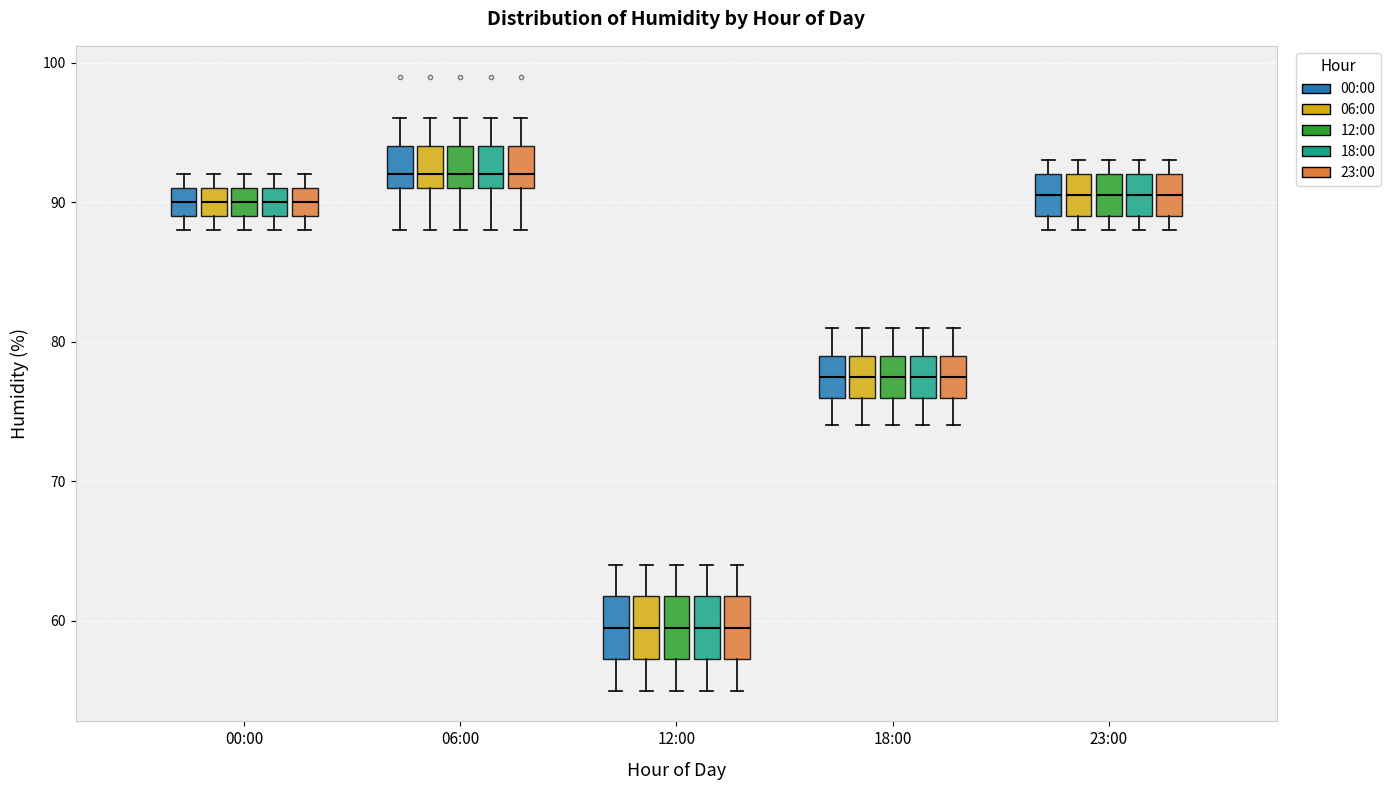

Where does the lower whisker of the box for 12:00 (12:00) end on the y-axis? The values are not printed on the chart, so give them approximately, as read against the axis.

55